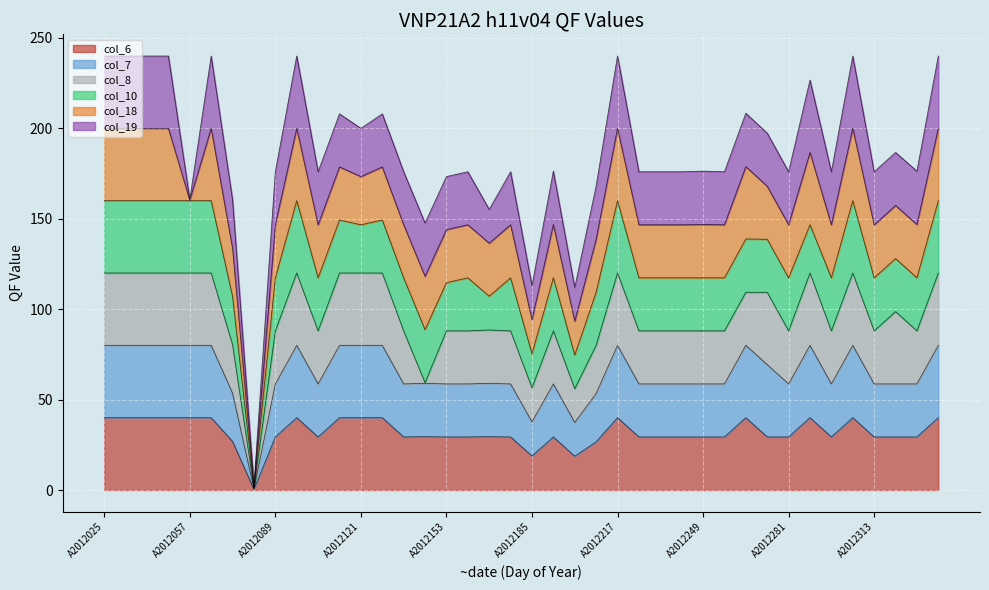

Which series has the widest spread of values?

col_6